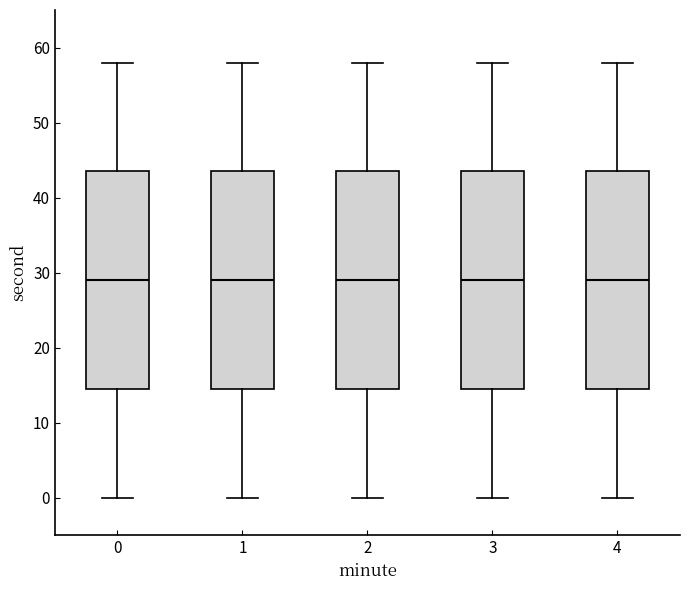

Reading left to right, read every box against the y-axis: the position of its median line, the range the box covers, and the ends of its whiskers. The values are not printed on the chart, so give them approximately, as read against the axis.

0: median 29, box 15 to 44, whiskers 0 to 58
1: median 29, box 15 to 44, whiskers 0 to 58
2: median 29, box 15 to 44, whiskers 0 to 58
3: median 29, box 15 to 44, whiskers 0 to 58
4: median 29, box 15 to 44, whiskers 0 to 58